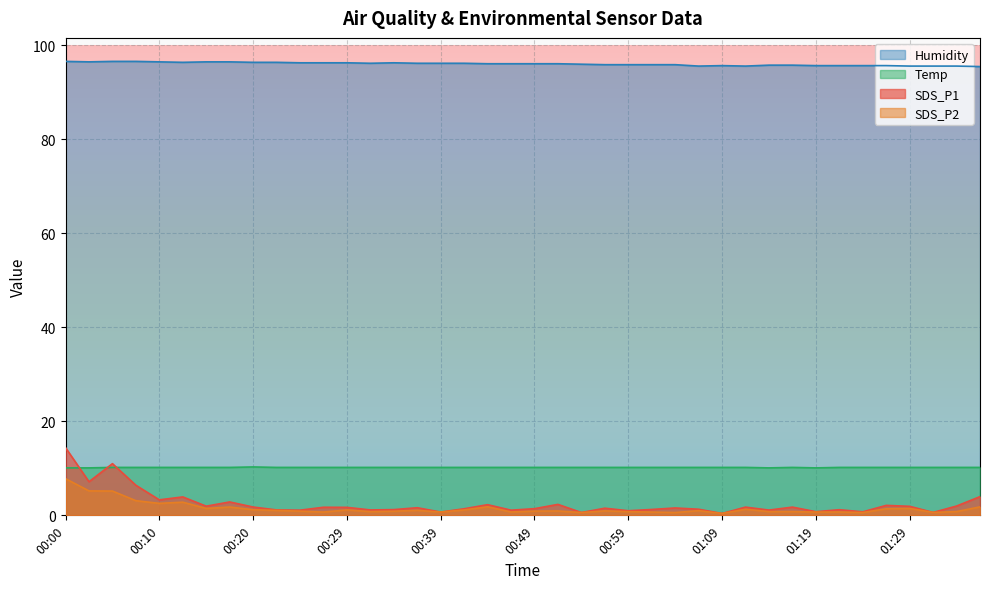

At which label does Humidity first exceed 96?

00:00